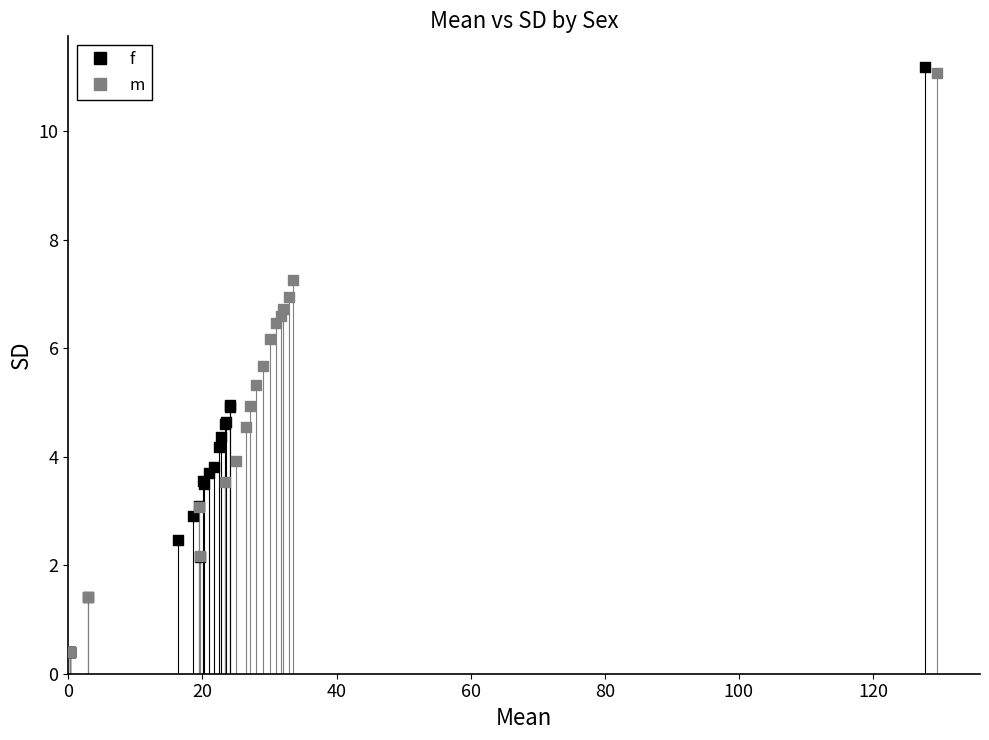

Which series has the widest spread of Y values?

f